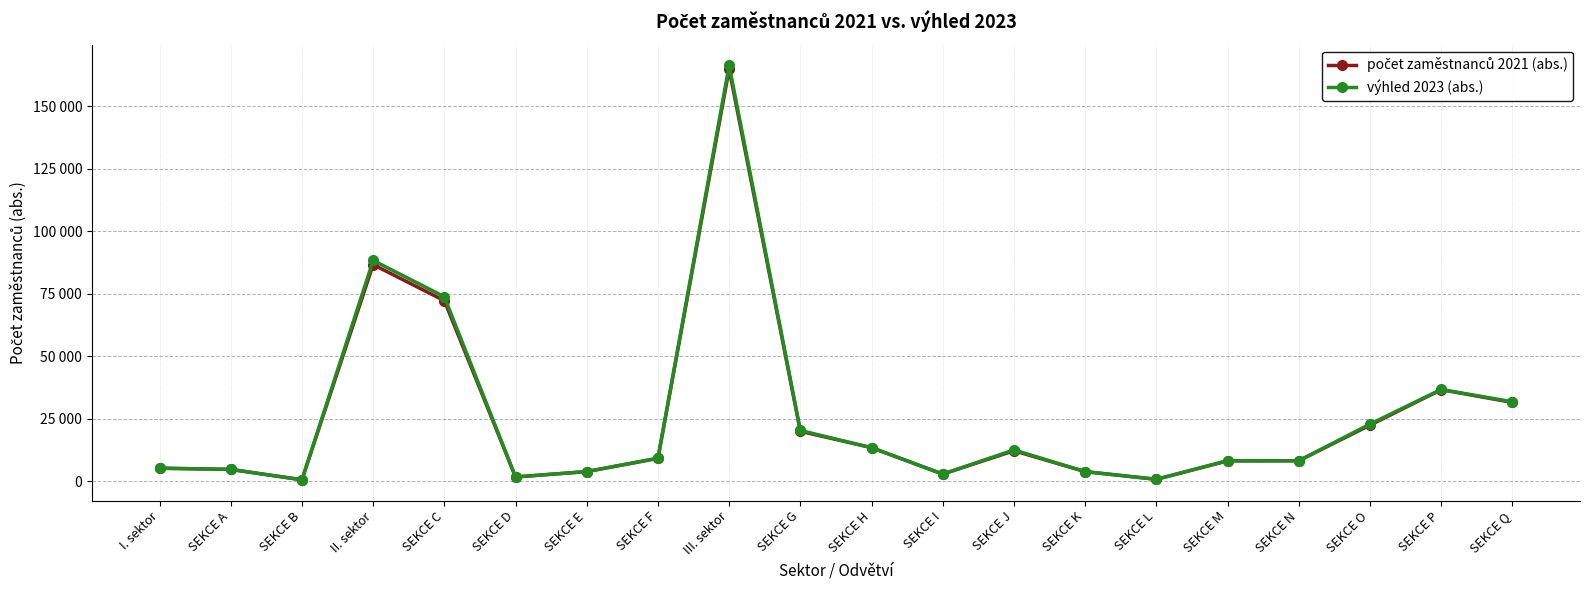

How many interior local peaks does the počet zaměstnanců 2021 (abs.) series have?

4